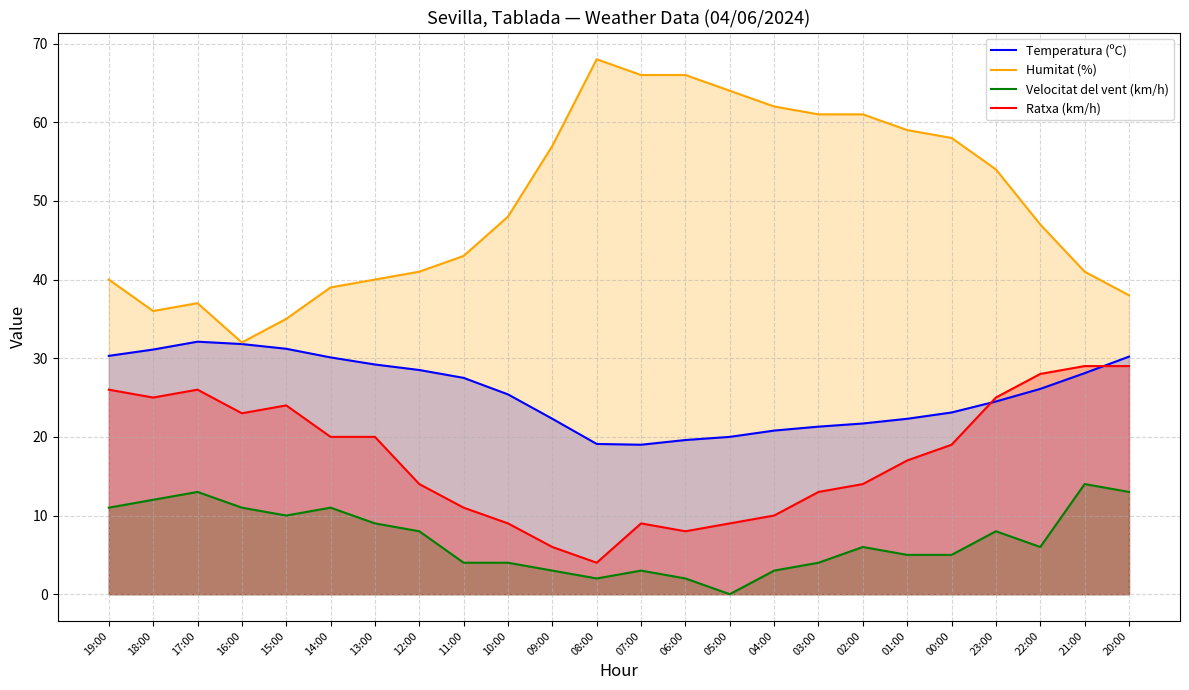

Which category has the lowest value in the Temperatura (ºC) series?

07:00